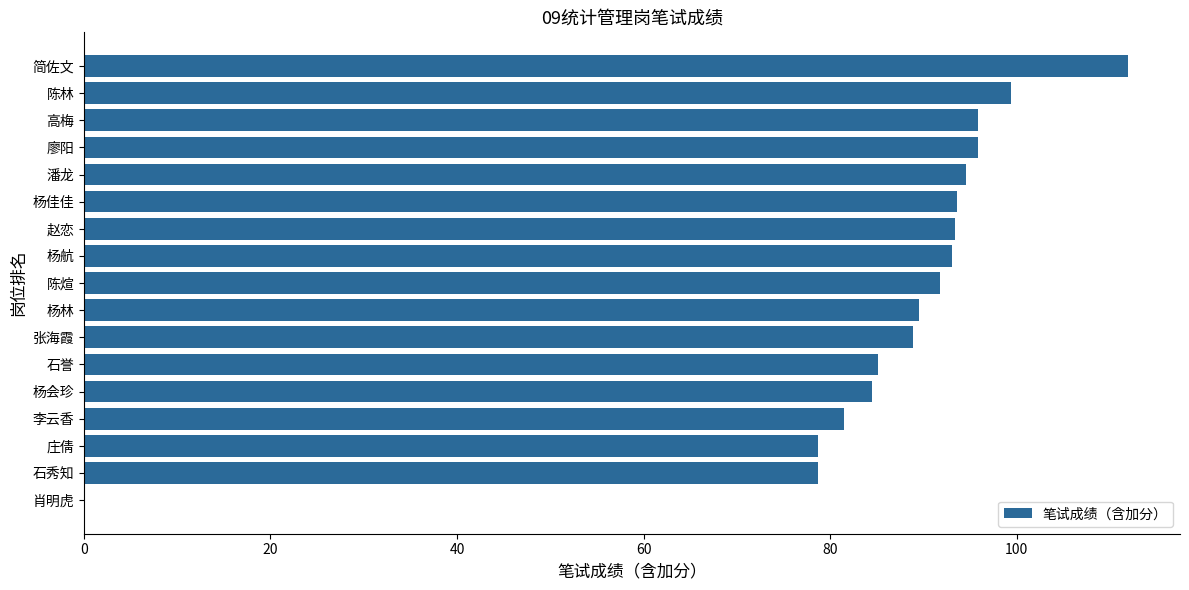

Are the bars grouped side by side (vs. stacked)?

No